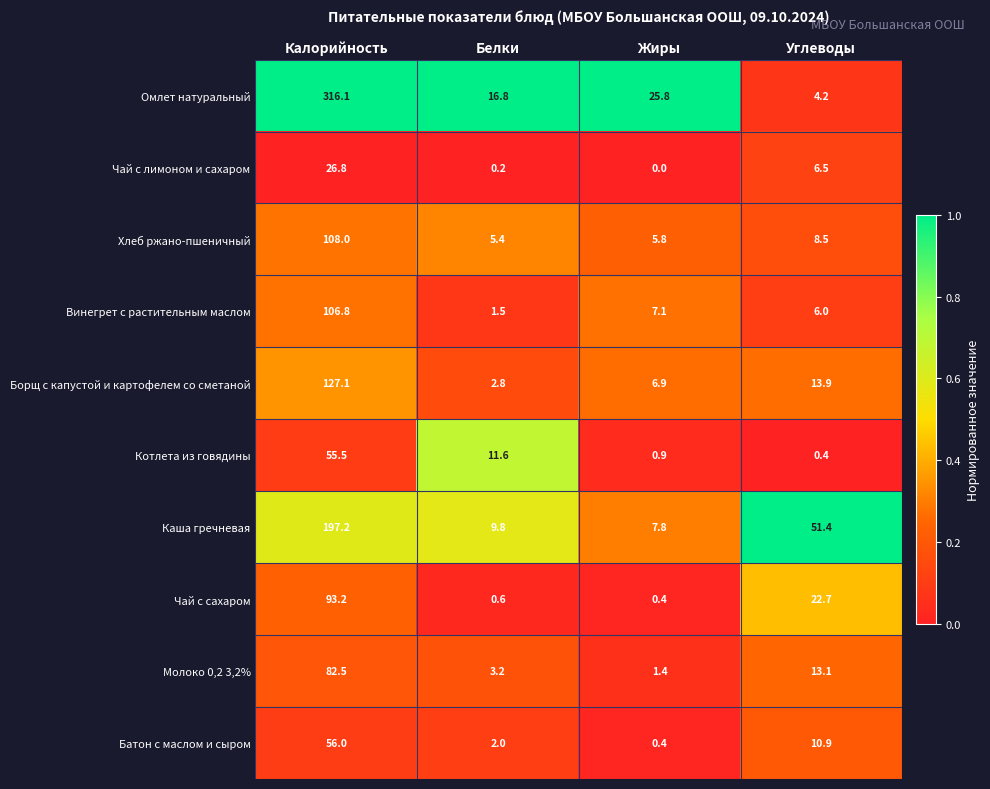

Between Белки and Жиры, which series saw the biggest shift?

Котлета из говядины